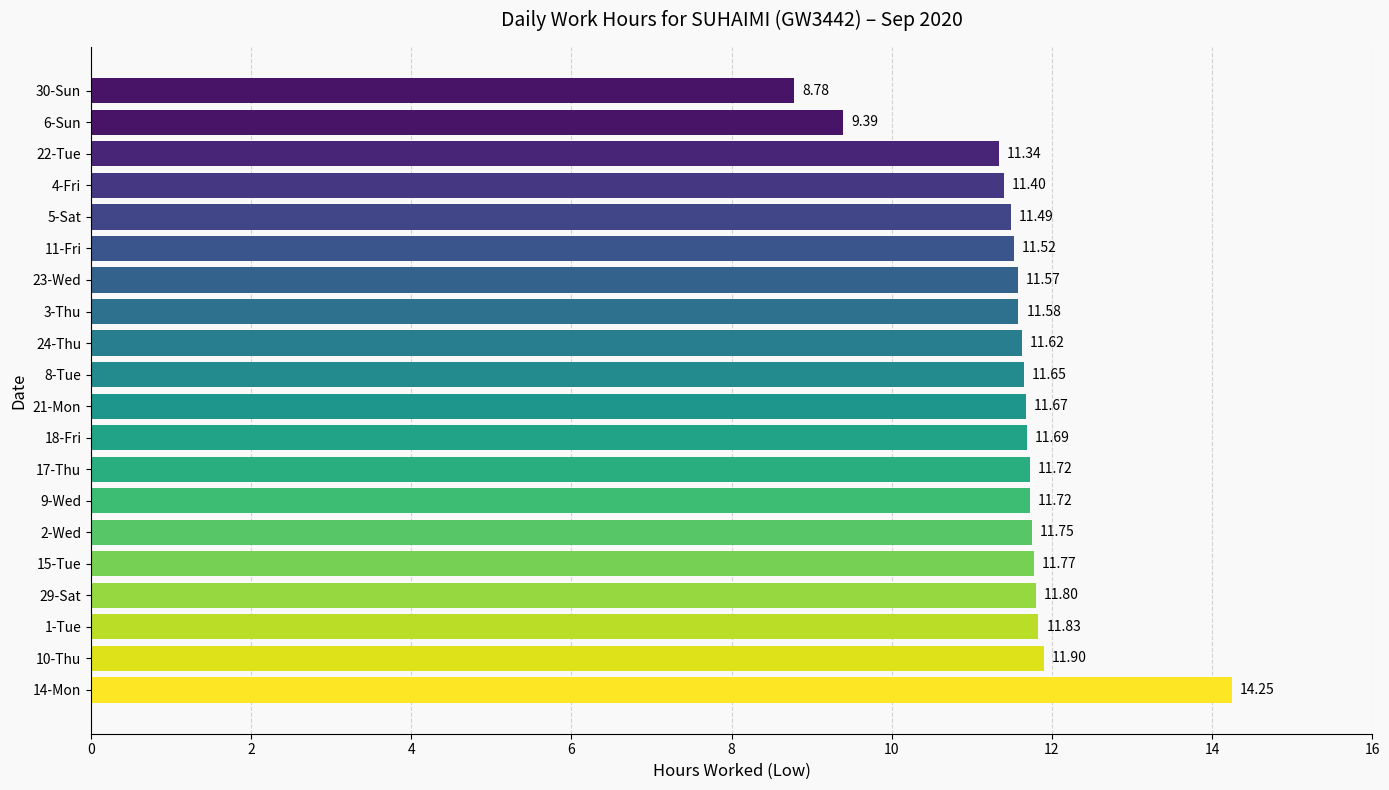

Are the bars horizontal?

Yes